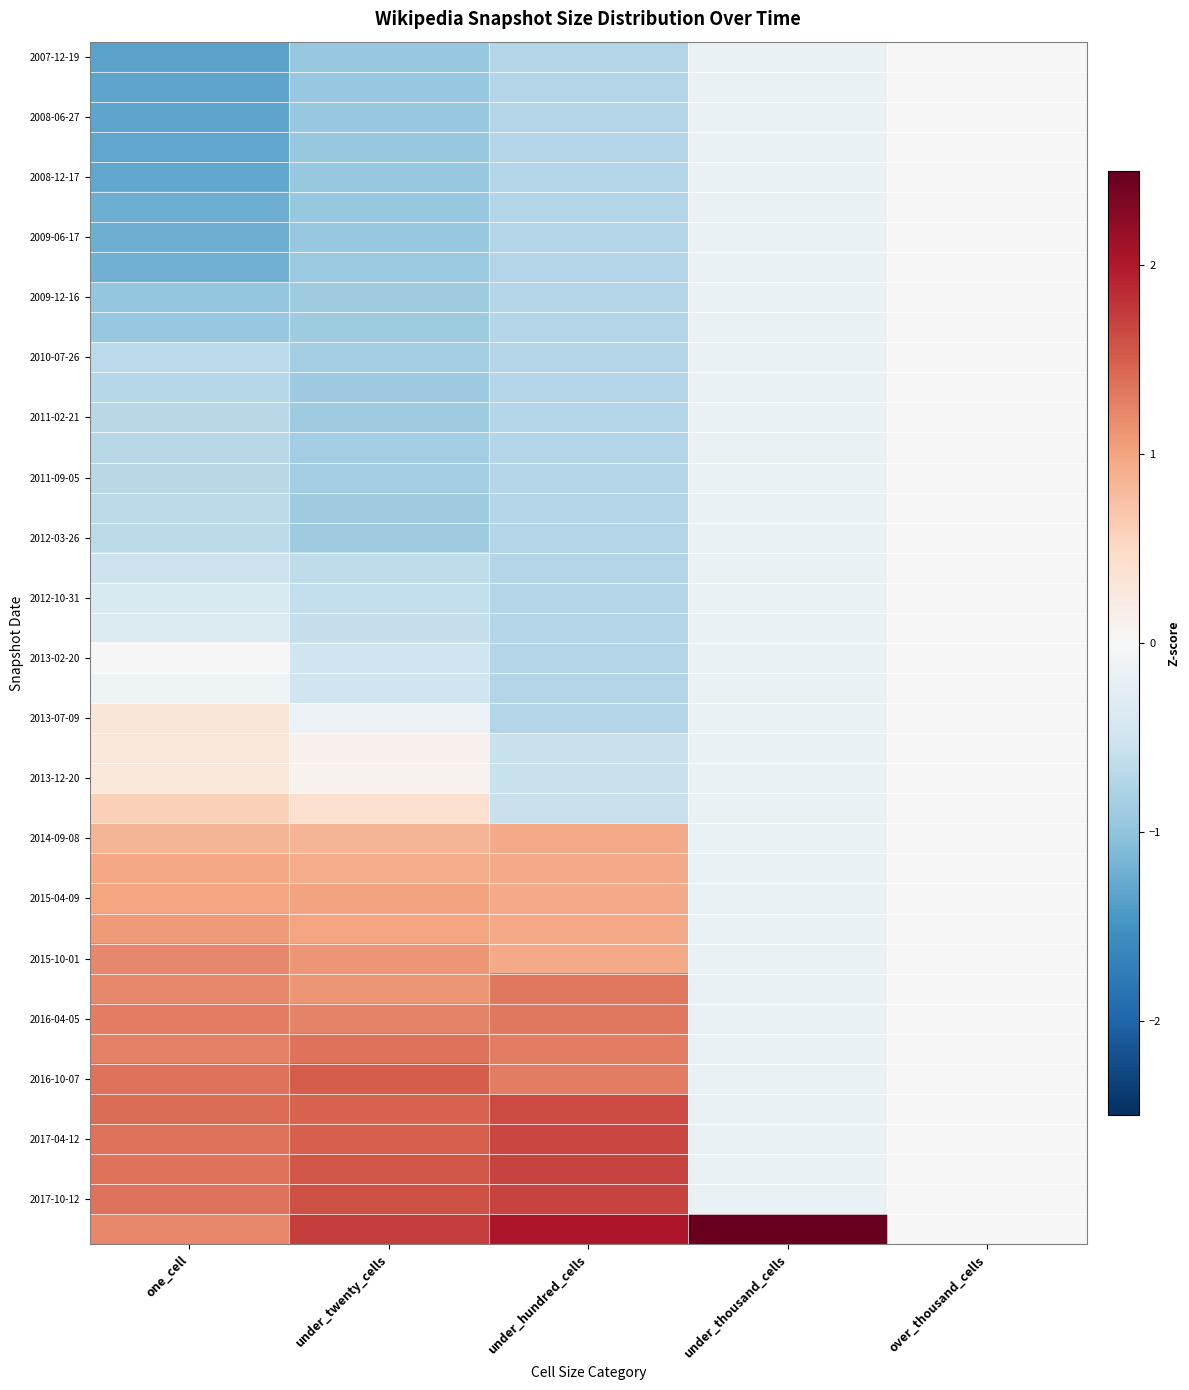

Which has a higher value, under_hundred_cells or under_thousand_cells?

under_thousand_cells